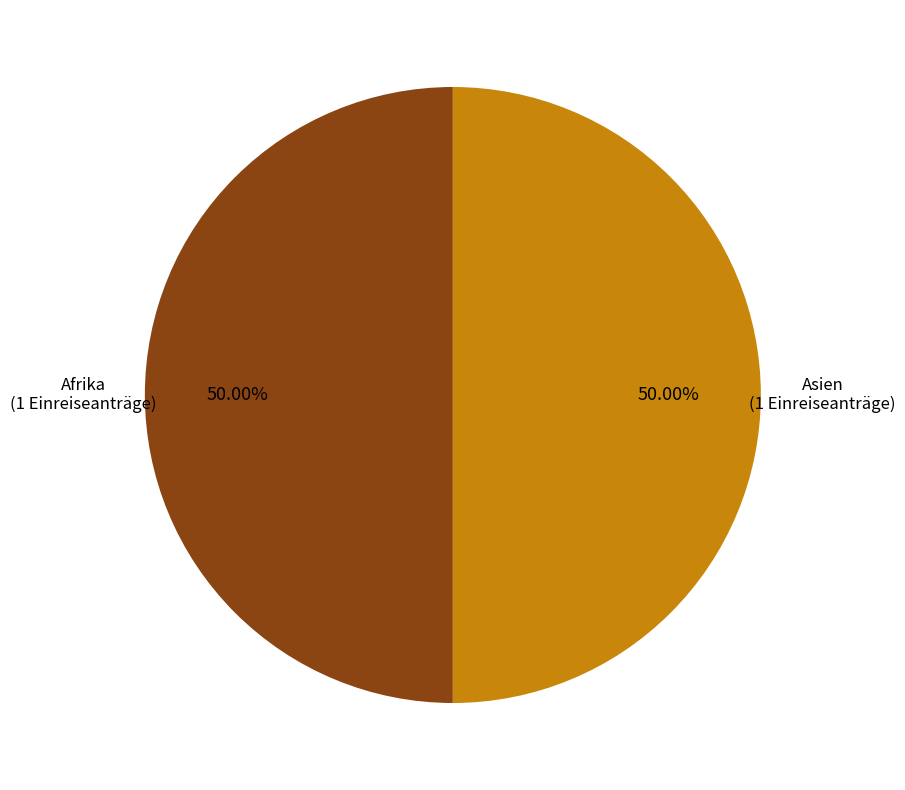

What is the ratio of the value at Afrika to the value at Asien?

1.0